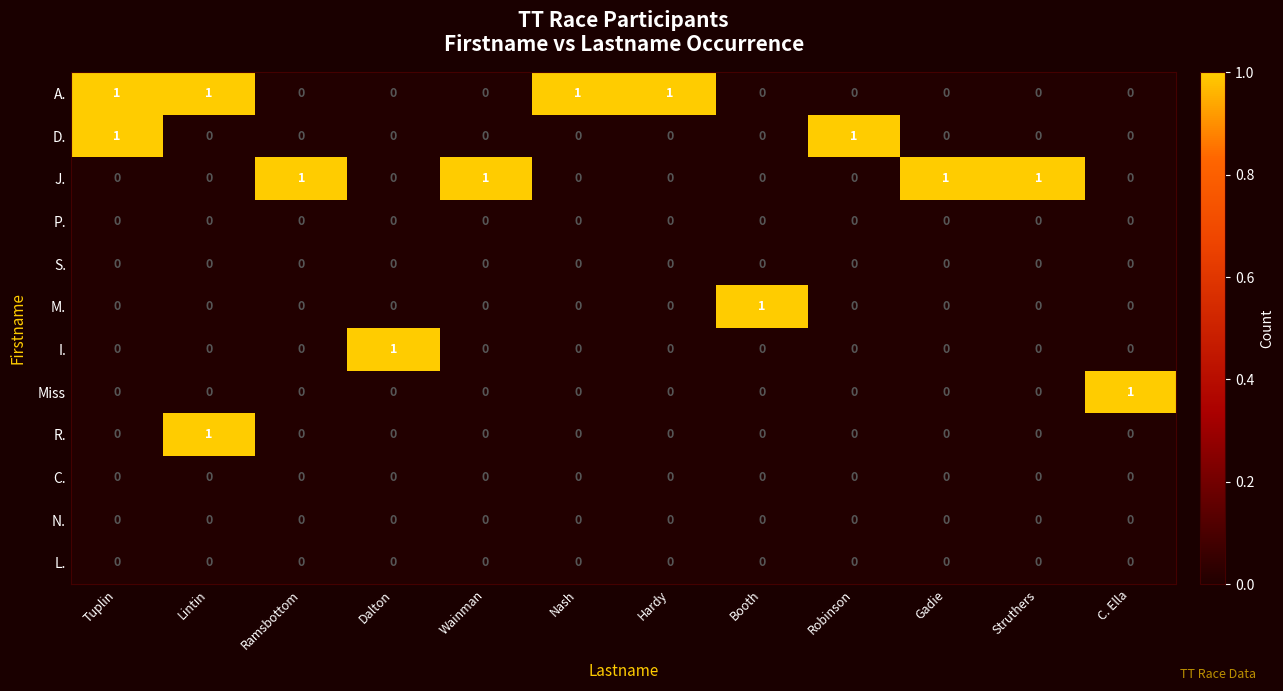

At how many categories does at least one series exceed 0?

12